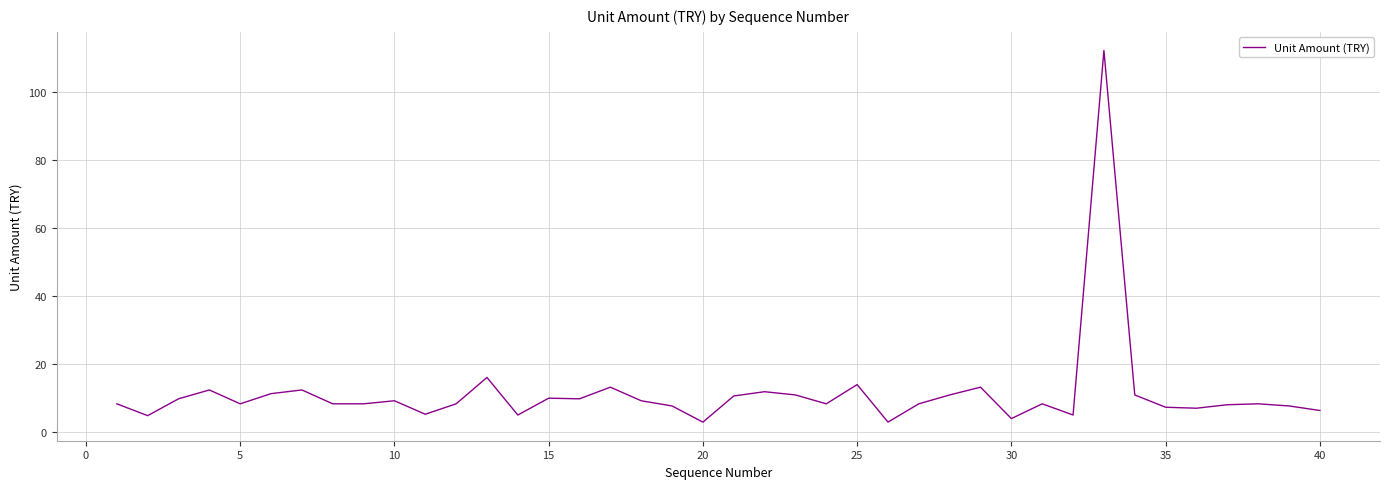

What is the greatest value displayed?

112.2